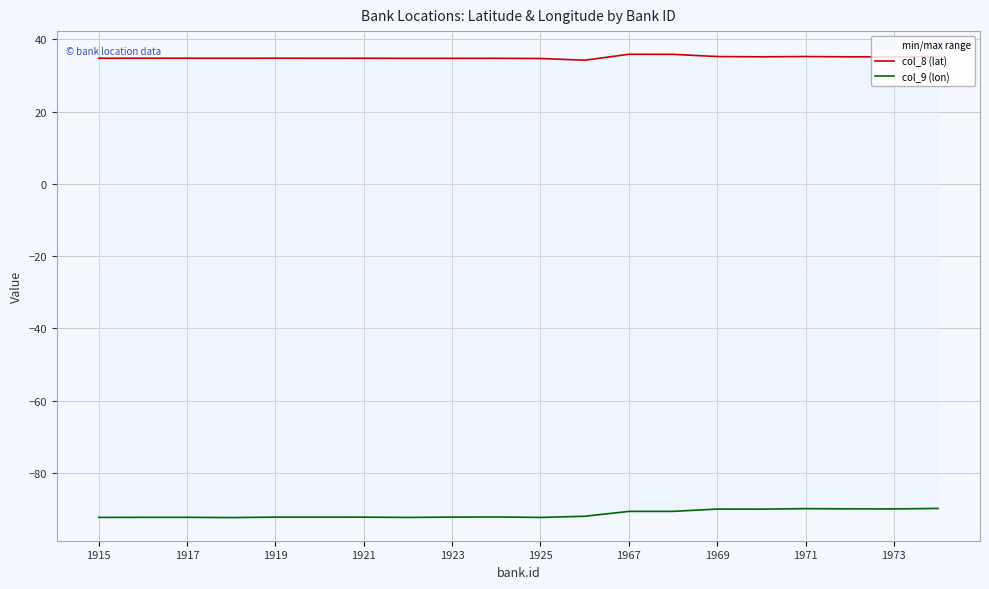

What is the difference between the maximum and minimum values in the col_8 (lat) series?

1.6